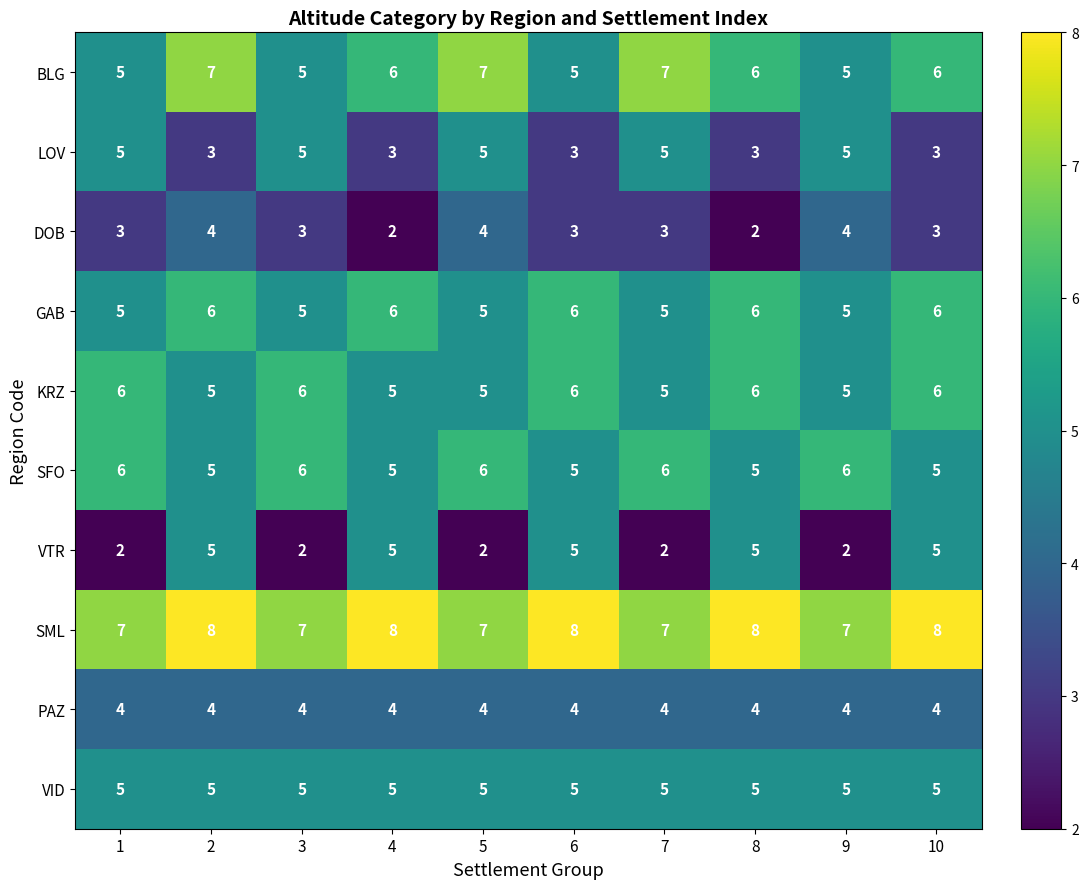

What is the sum of all BLG values?

59